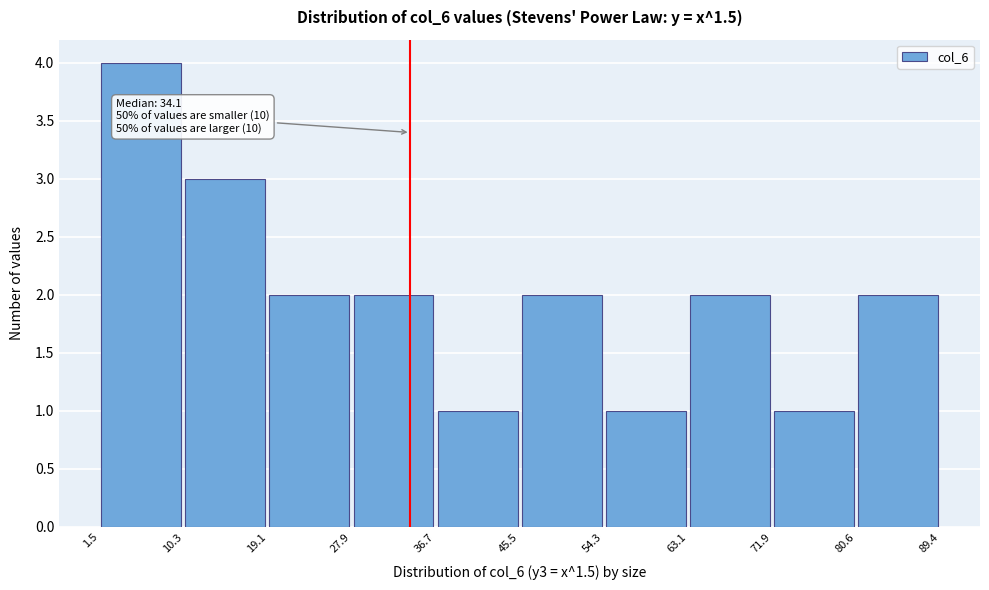

Which range on the x-axis has the tallest bar?

1.5 to 10.3